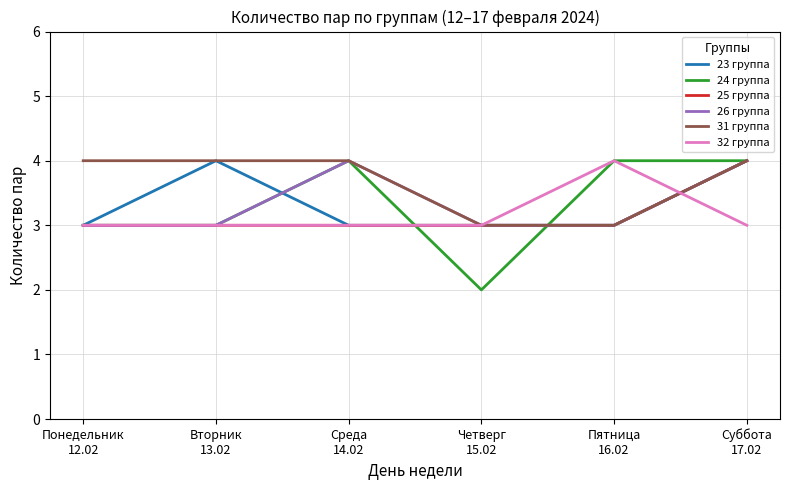

Which series has the largest range (max minus min)?

24 группа